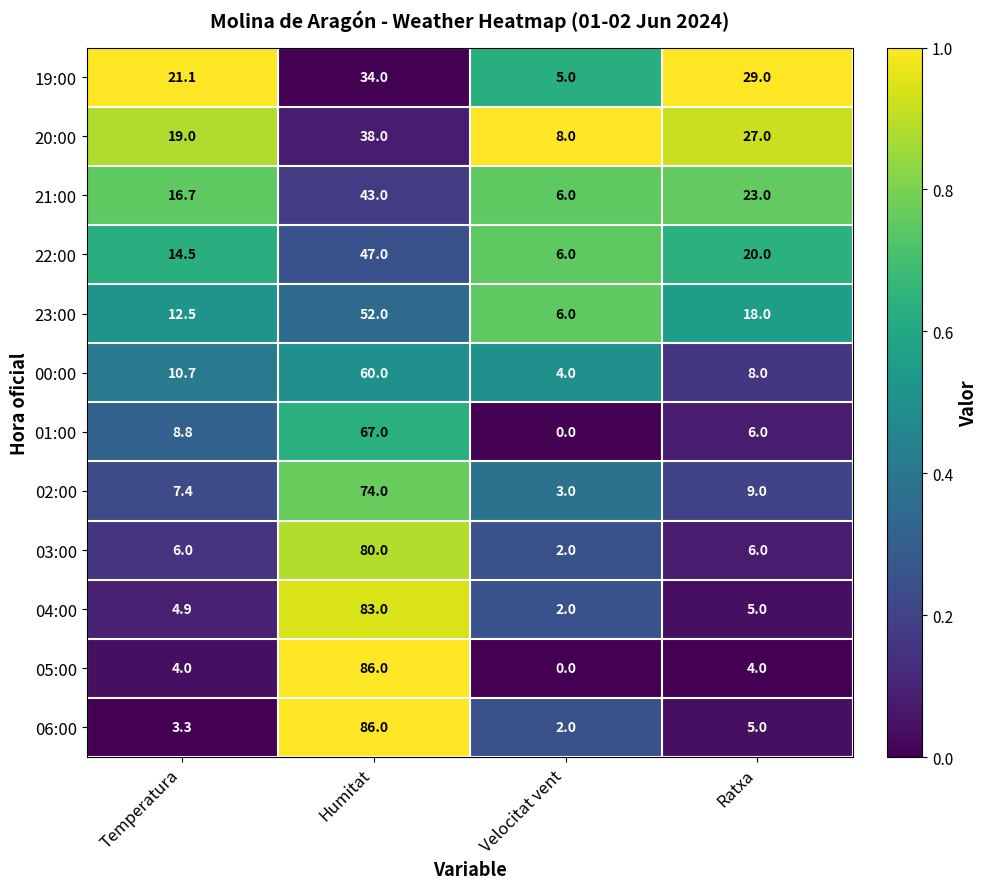

What is the difference between the maximum and minimum values in the 23:00 series?

46.0